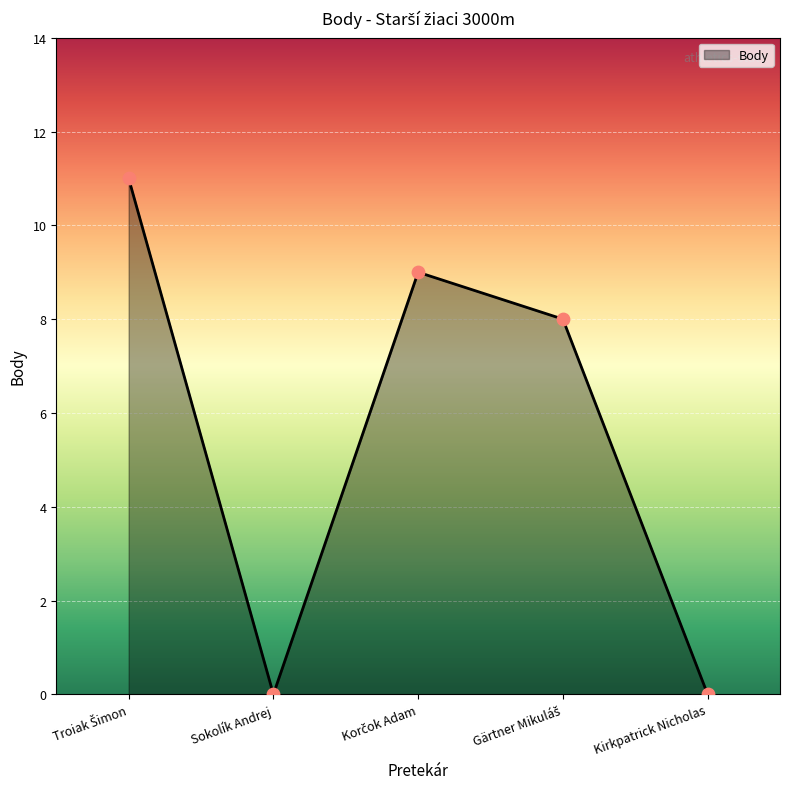

Approximately how many times larger is the value at Troiak Šimon compared to Gärtner Mikuláš?

1.4